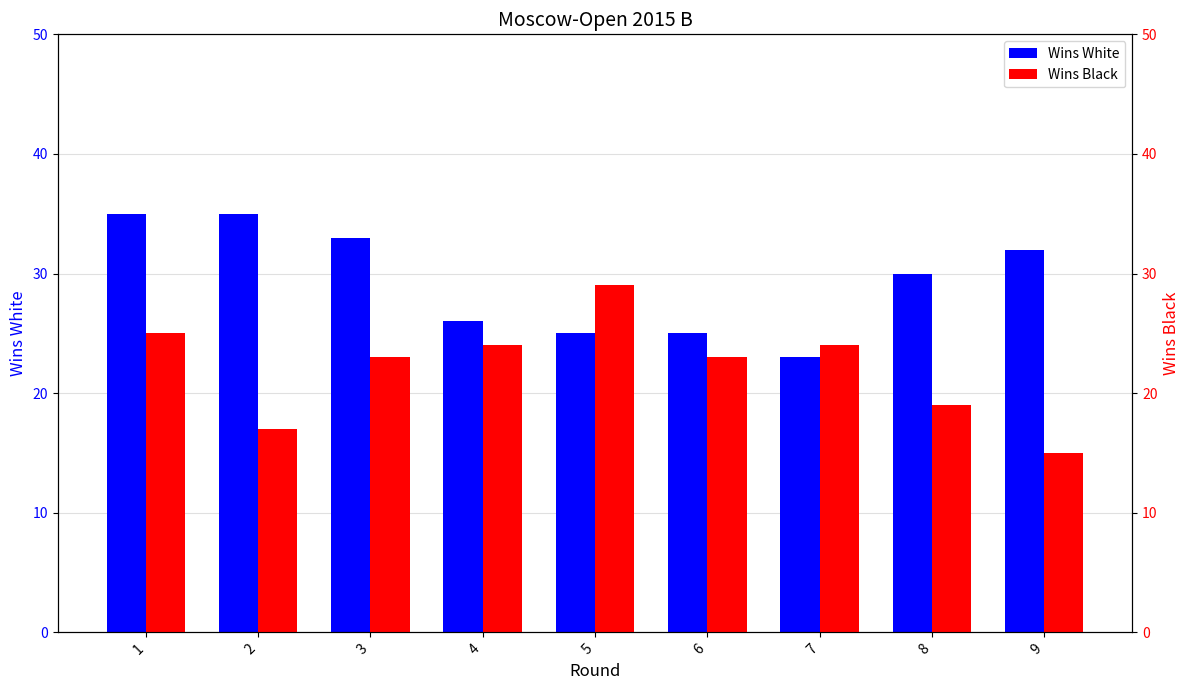

Where is Wins Black nearest to the value 22?

3